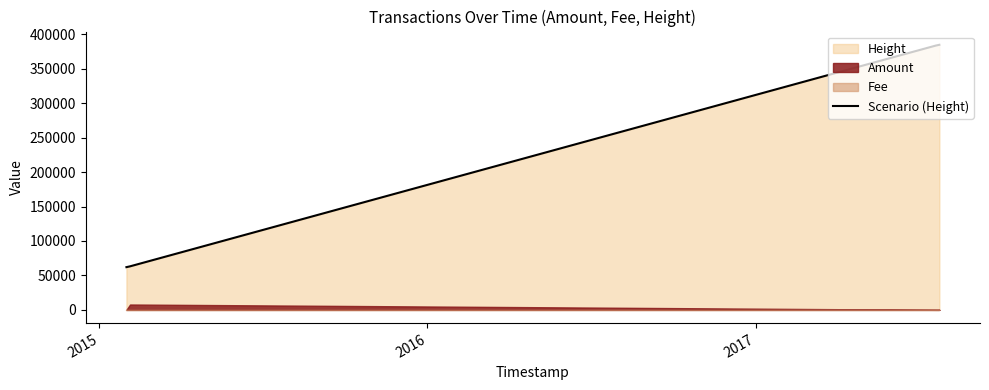

True or false: Scenario (Height) has more than 2 points higher than both neighbors.

False